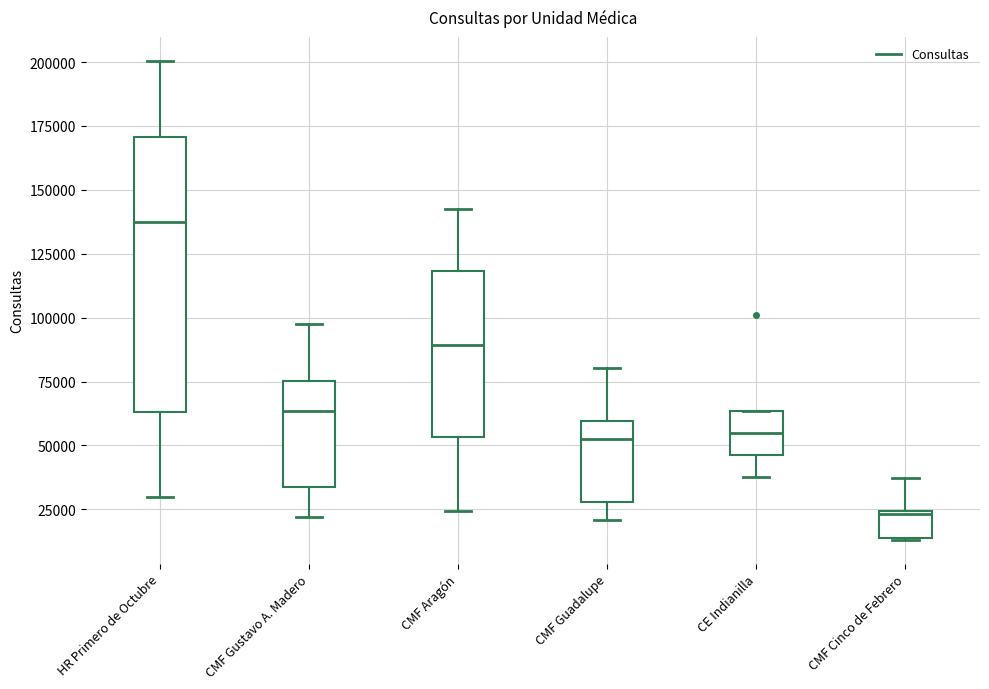

Where does the lower whisker of the box for CMF Aragón end on the y-axis? The values are not printed on the chart, so give them approximately, as read against the axis.

25000